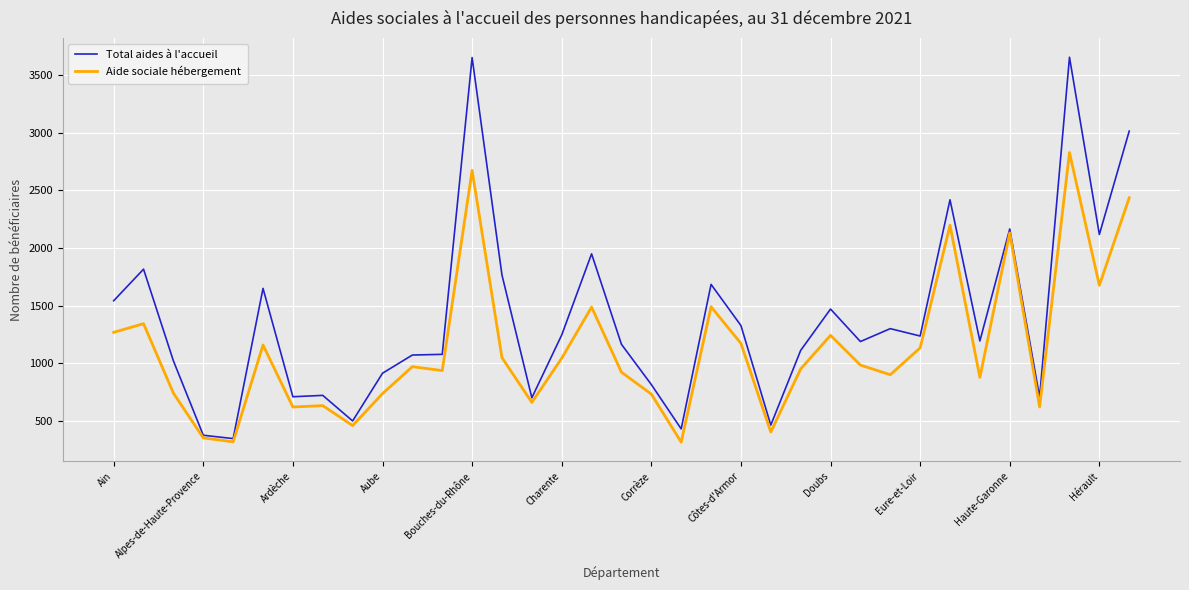

List the series in order of their overall mean, lowest first.

Aide sociale hébergement, Total aides à l'accueil